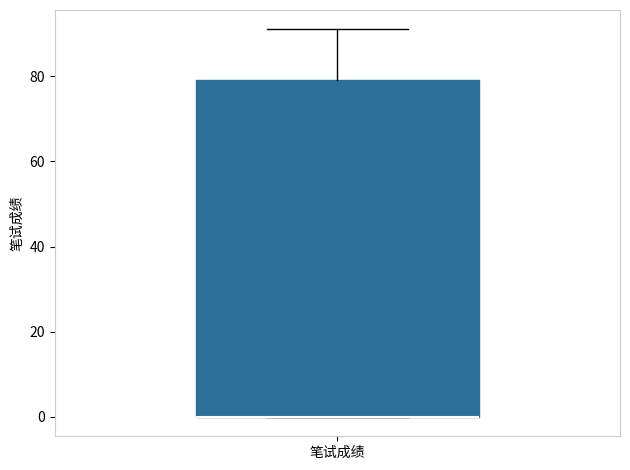

Read this box plot against the y-axis: the position of the median line, the range covered by the box, and the ends of both whiskers. The values are not printed on the chart, so give them approximately, as read against the axis.

median 0 (drawn on the box's lower edge), box 0 to 80, whiskers 0 to 92